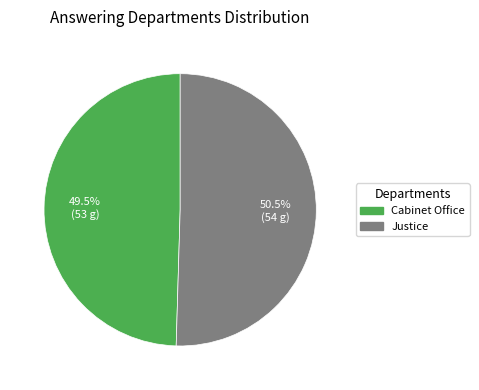

Rank the categories by value from lowest to highest.

Cabinet Office, Justice